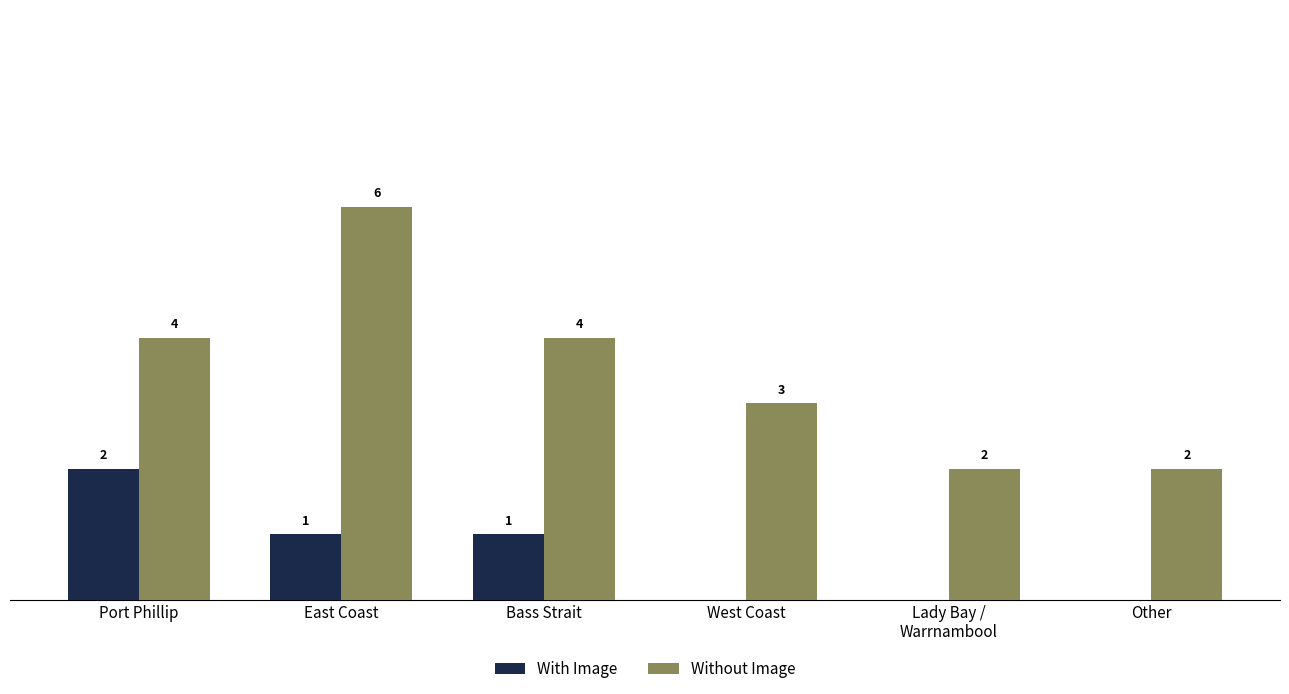

Which series has the largest total across all categories?

Without Image